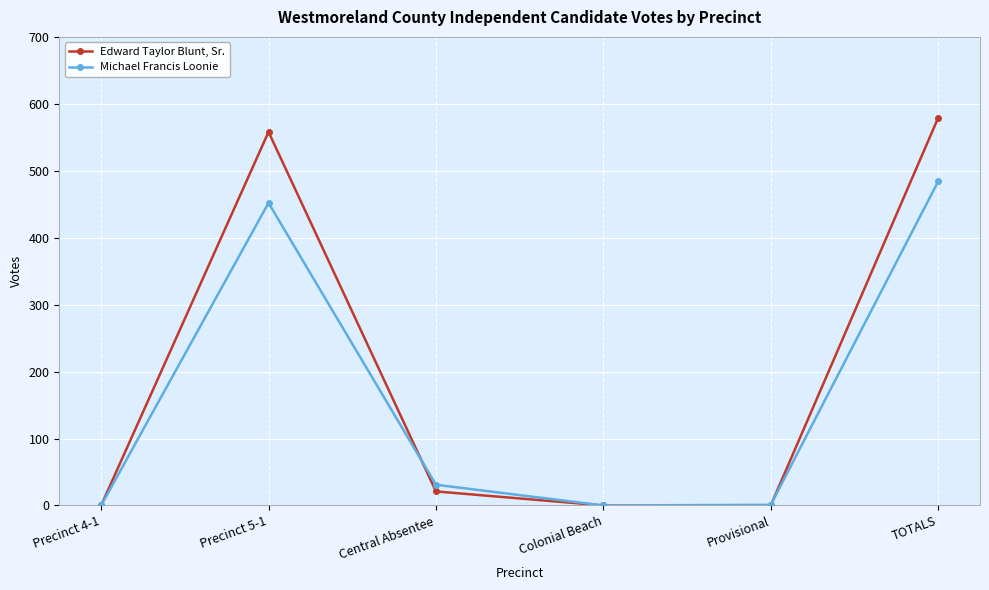

True or false: Michael Francis Loonie has more than 2 points higher than both neighbors.

False